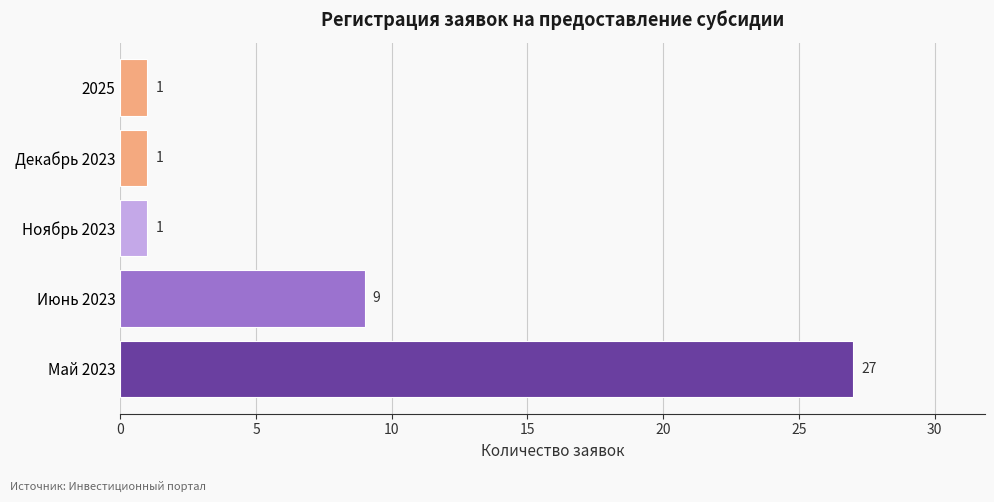

At which label is the value closest to 14?

Июнь 2023